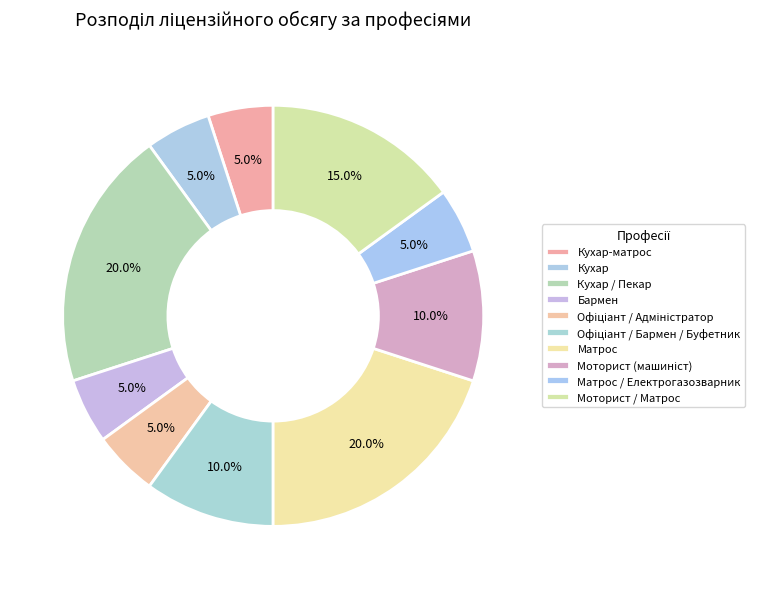

True or false: Кухар / Пекар accounts for 8% of the total.

False